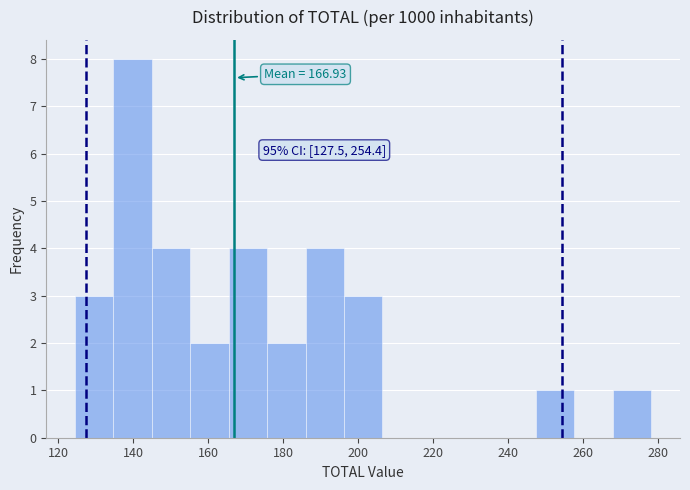

Which range on the x-axis has the tallest bar?

134 to 144